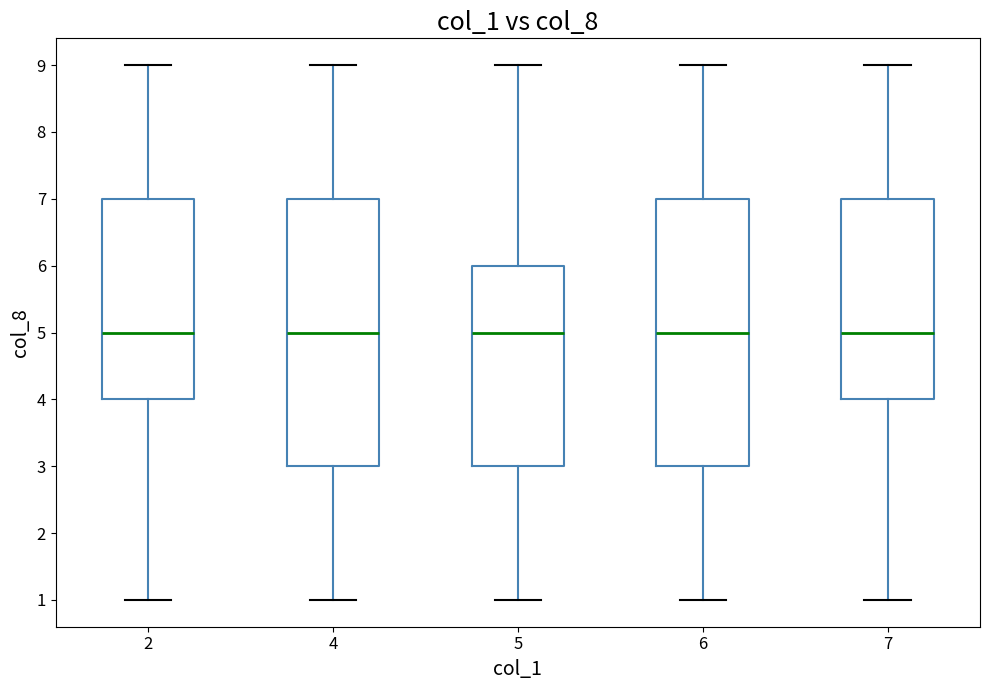

Reading left to right, read every box against the y-axis: the position of its median line, the range the box covers, and the ends of its whiskers. The values are not printed on the chart, so give them approximately, as read against the axis.

2: median 5, box 4 to 7, whiskers 1 to 9
4: median 5, box 3 to 7, whiskers 1 to 9
5: median 5, box 3 to 6, whiskers 1 to 9
6: median 5, box 3 to 7, whiskers 1 to 9
7: median 5, box 4 to 7, whiskers 1 to 9